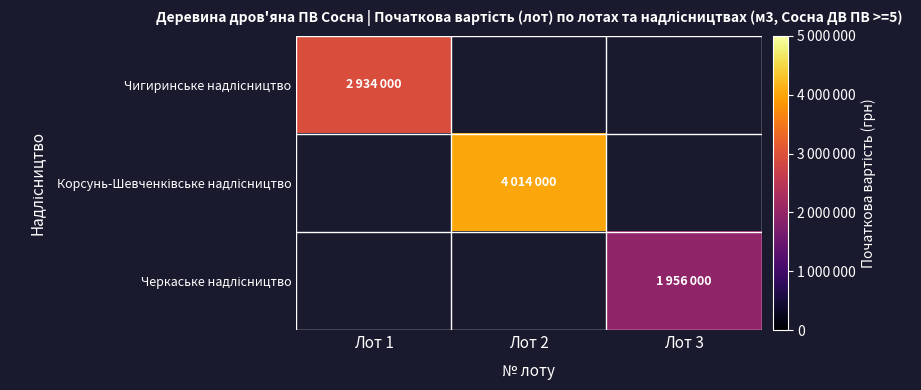

Which series has the widest spread of values?

Чигиринське надлісництво